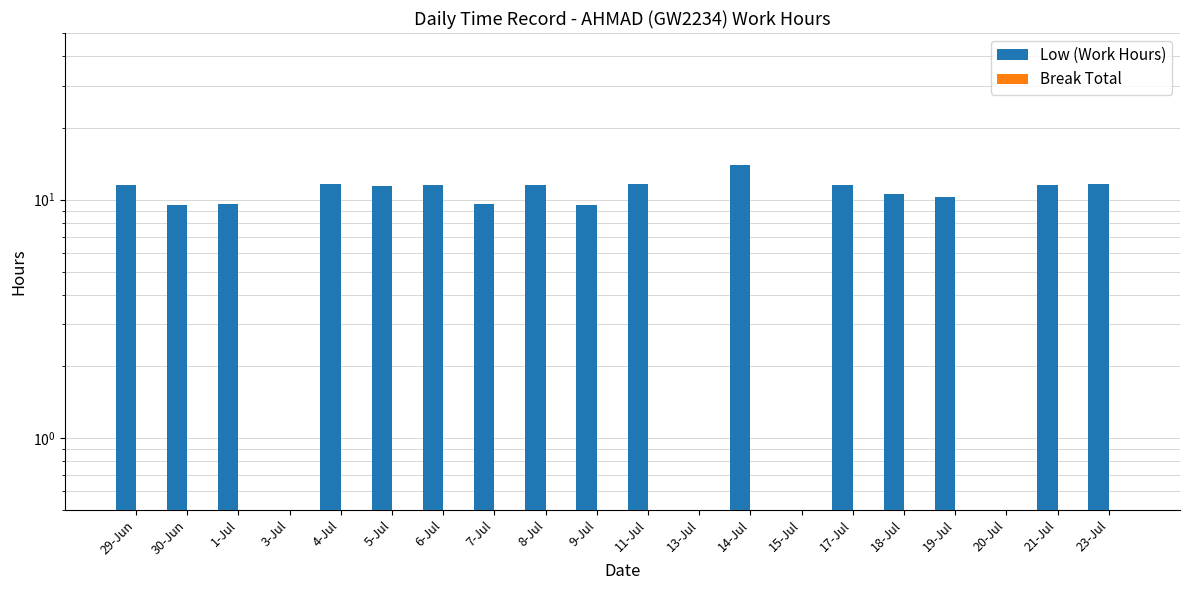

What is the sum of all Low (Work Hours) values?

177.1